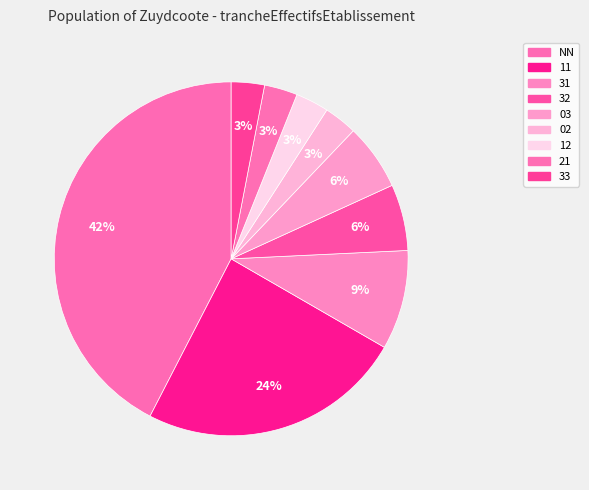

The 11 slice represents 13% of the pie. True or false?

False